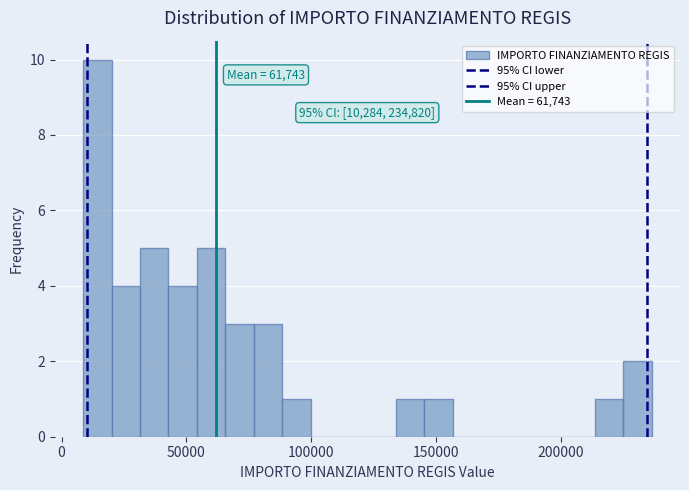

Around what value on the x-axis is the tallest bar? Give the approximate position of its centre, as read against the axis.

15000